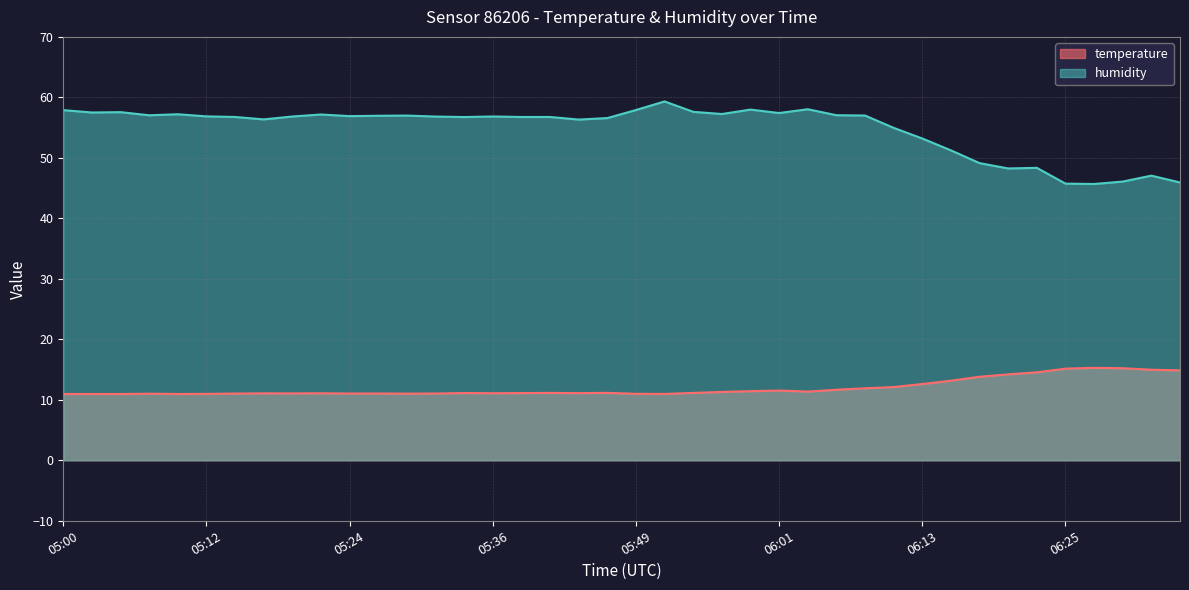

What is the difference between the humidity values at 05:27 and 06:03?

1.1